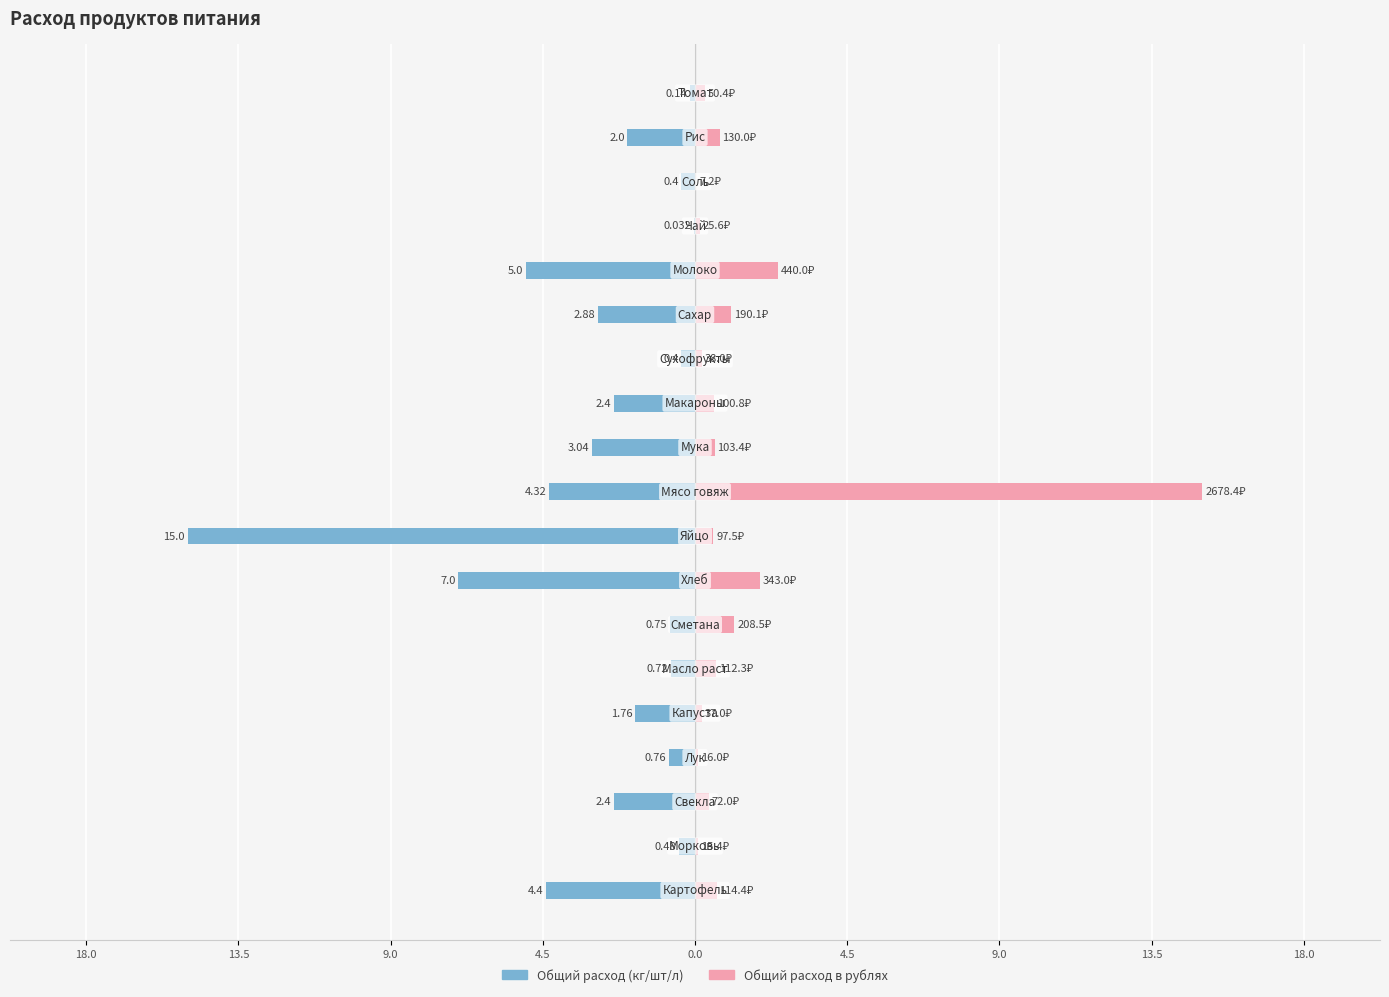

What is the lowest value of the Общий расход (кг/шт/л) series?

-15.0